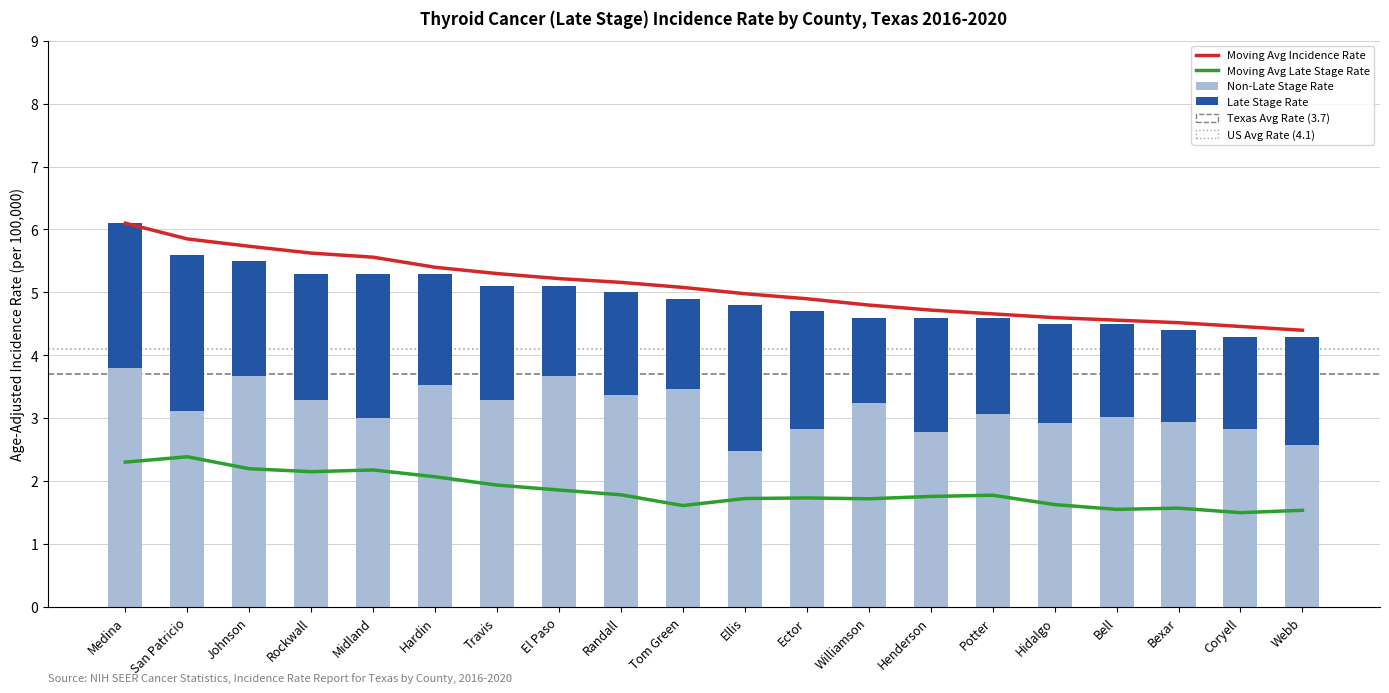

What is the value of the Late Stage Rate bar at the 14th from the left?

1.8